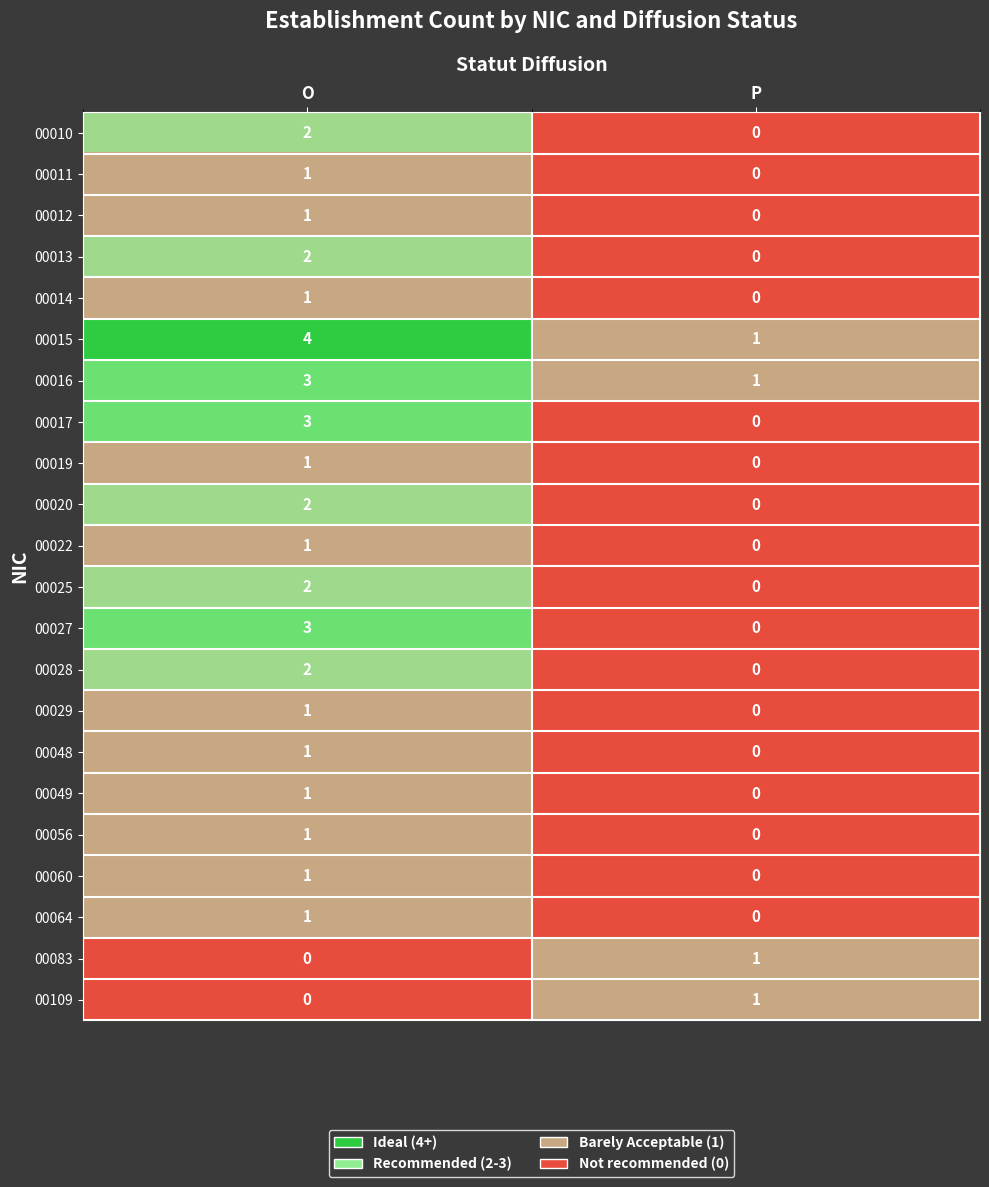

The 00017 series shows 0 at P. True or false?

True